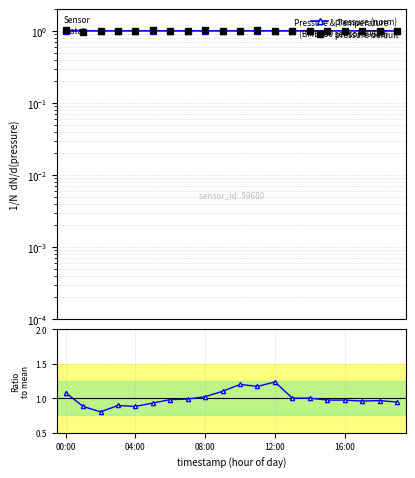

How many lines are shown in the chart?

3